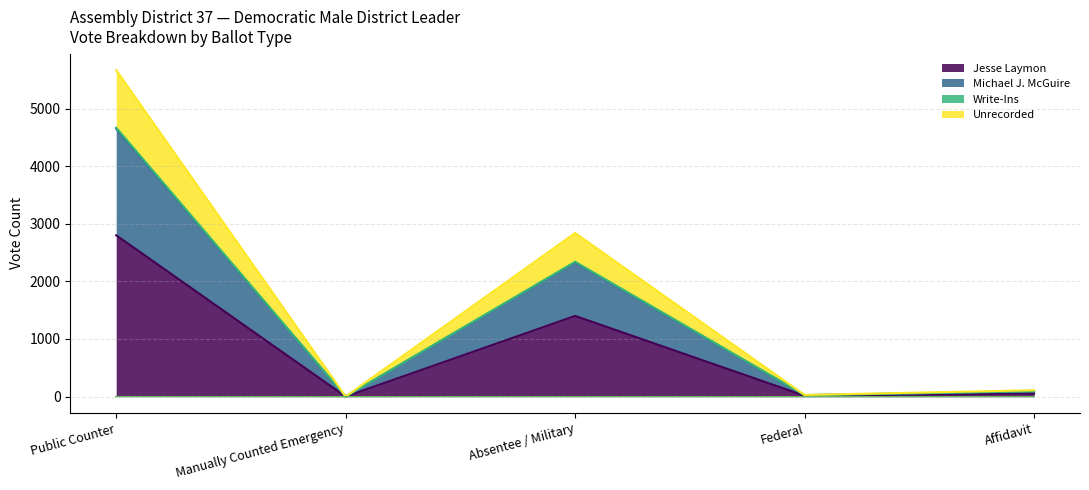

At which label is Michael J. McGuire closest to 2904?

Public Counter